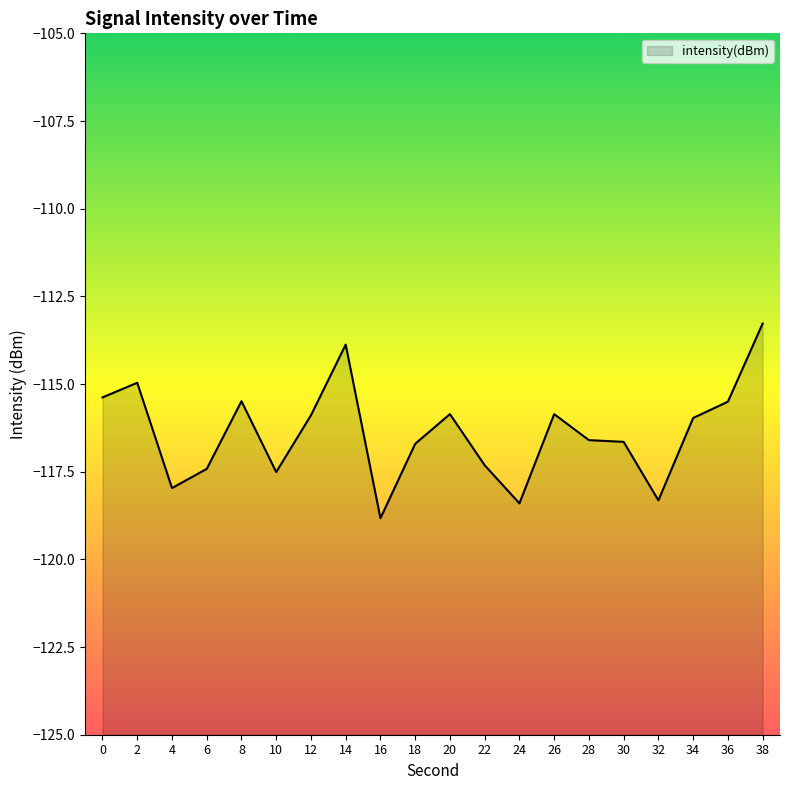

What is the smallest value displayed?

-118.8